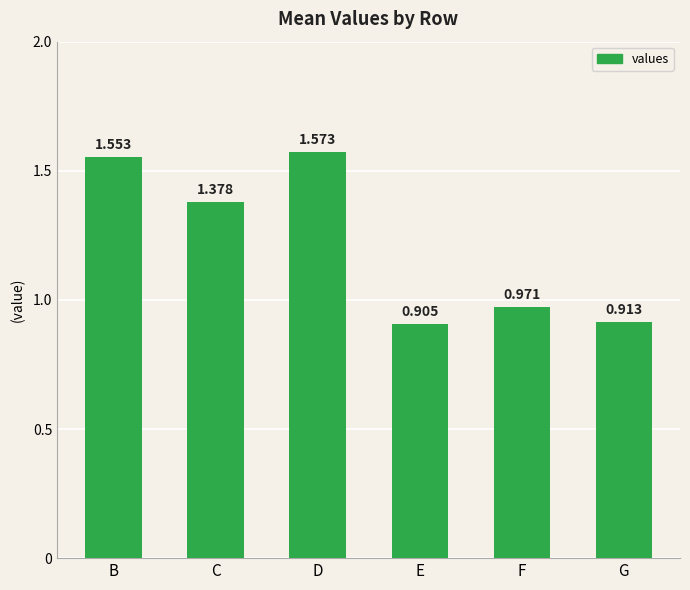

List the labels in order of value, largest first.

D, B, C, F, G, E